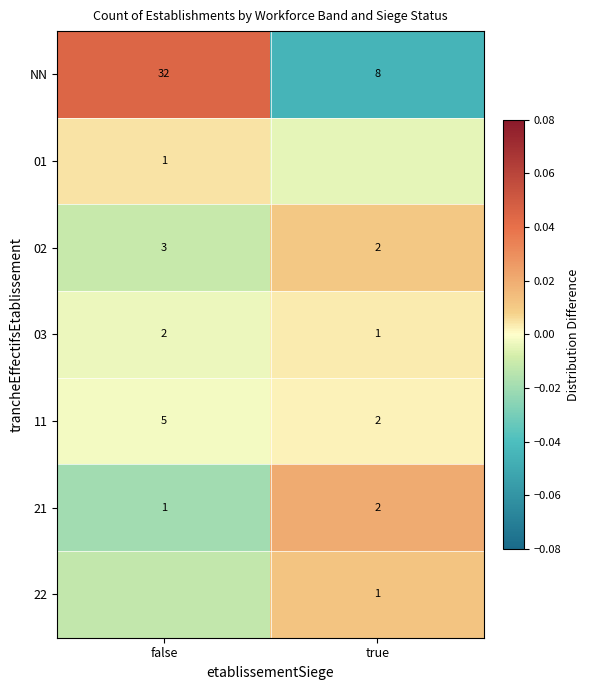

At which label does 11 reach its minimum?

true